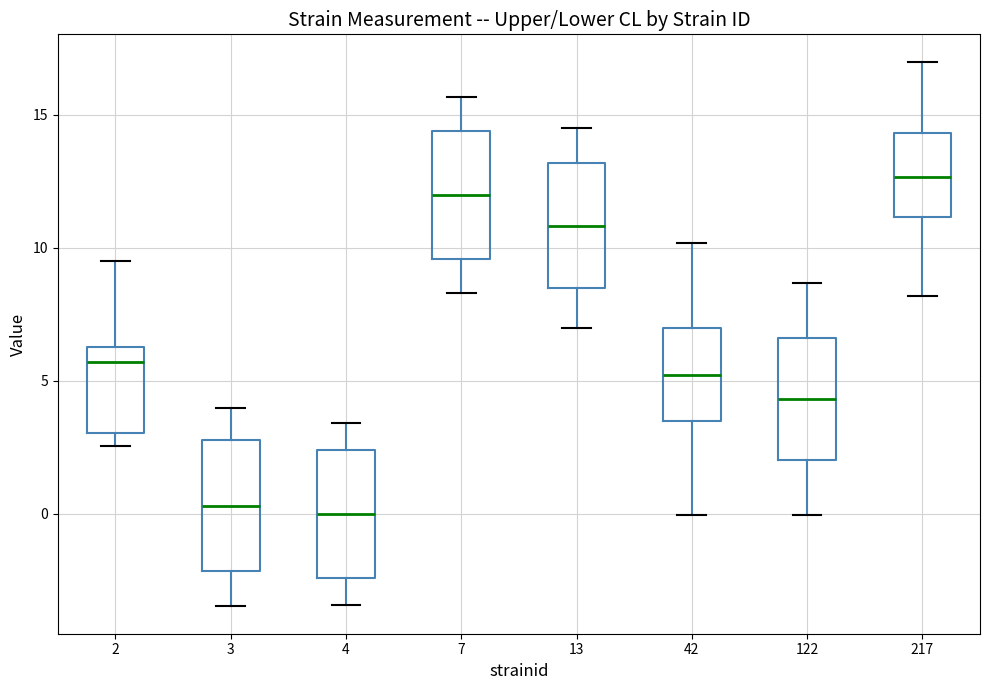

Reading left to right, transcribe this box plot: for each box, give where its median line is, the range the box spans, and where its two whiskers end, as read against the y-axis. The values are not printed on the chart, so give them approximately, as read against the axis.

2: median 5.5, box 3.0 to 6.5, whiskers 2.5 to 9.5
3: median 0.5, box -2.0 to 3.0, whiskers -3.5 to 4.0
4: median 0.0, box -2.5 to 2.5, whiskers -3.5 to 3.5
7: median 12.0, box 9.5 to 14.5, whiskers 8.5 to 15.5
13: median 11.0, box 8.5 to 13.0, whiskers 7.0 to 14.5
42: median 5.0, box 3.5 to 7.0, whiskers 0.0 to 10.0
122: median 4.5, box 2.0 to 6.5, whiskers 0.0 to 8.5
217: median 12.5, box 11.0 to 14.5, whiskers 8.0 to 17.0